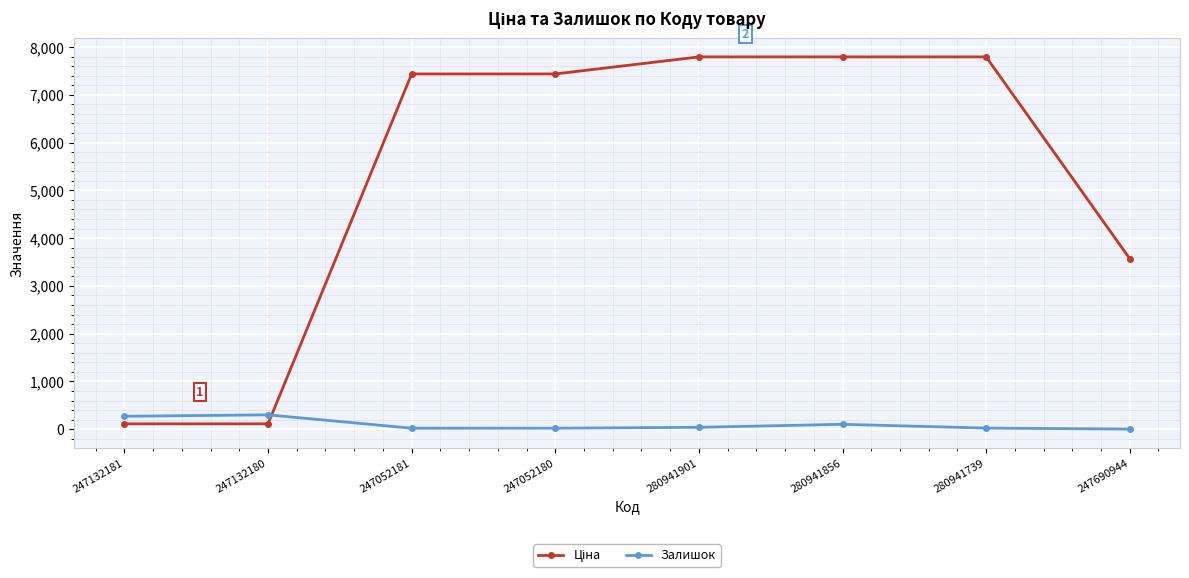

What is the difference between the maximum and second lowest values in the Залишок series?

280.0